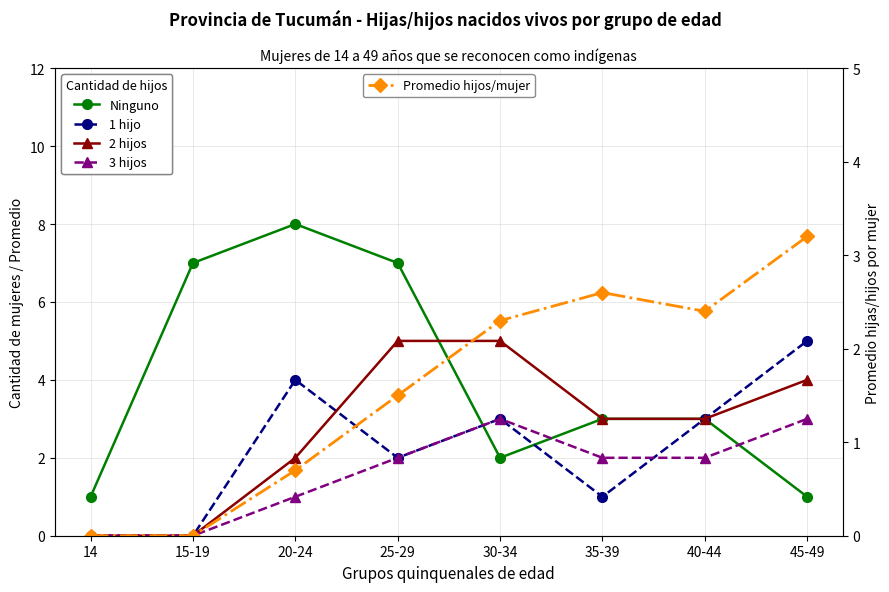

How many intersections are there between Ninguno and 2 hijos?

1